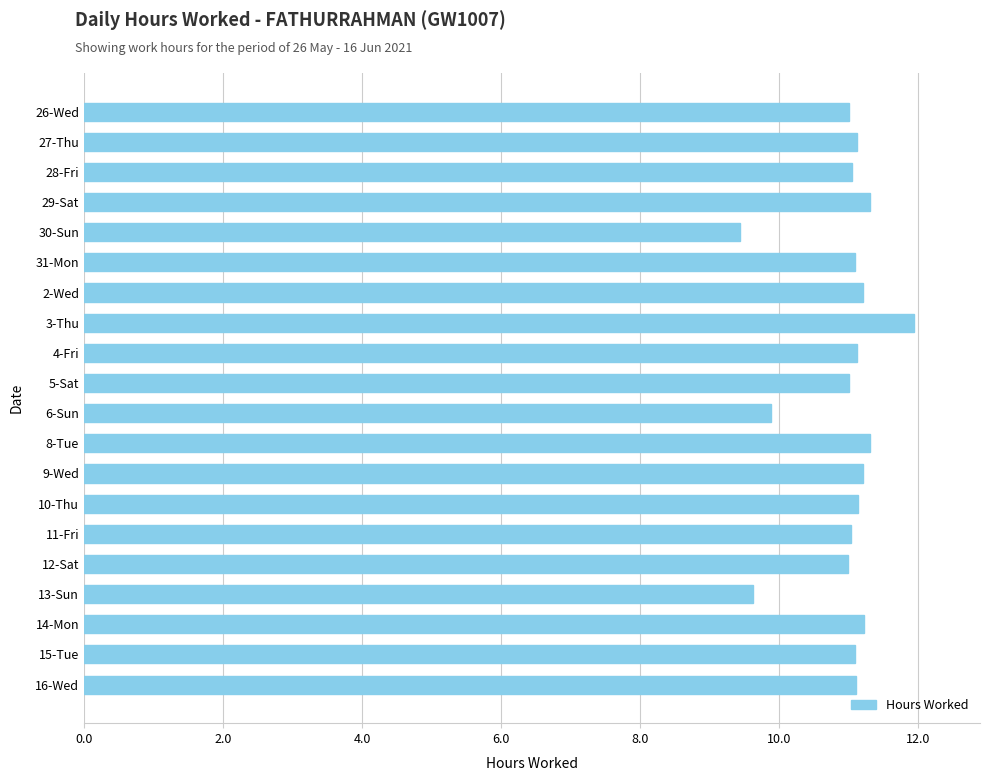

Which category has the highest value across all series?

3-Thu